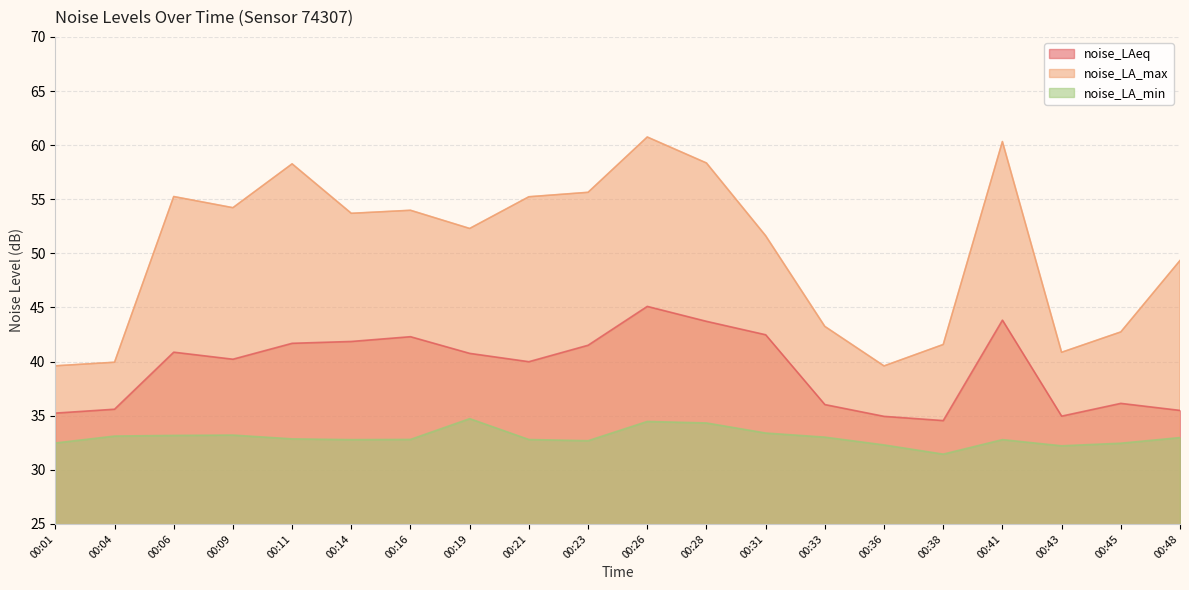

Where is noise_LA_min nearest to the value 33?

00:33